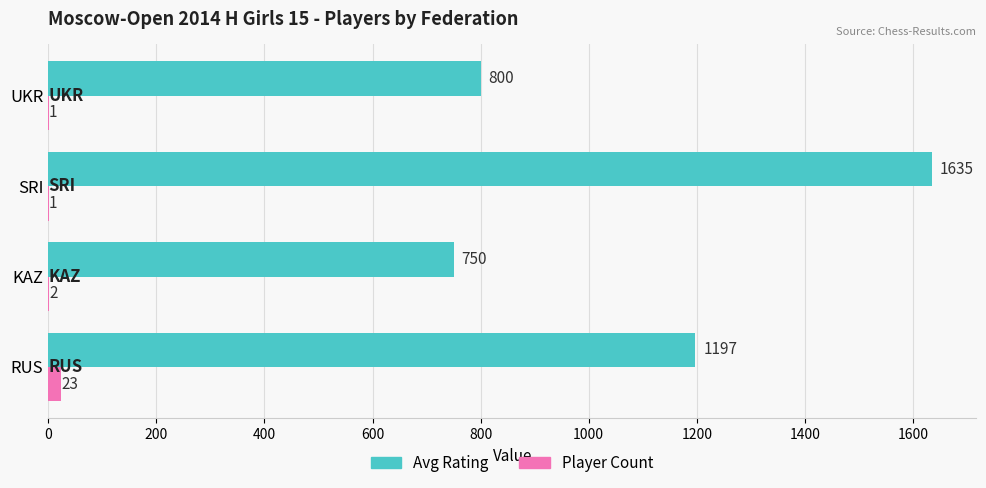

Between KAZ and SRI, which series saw the biggest shift?

Avg Rating